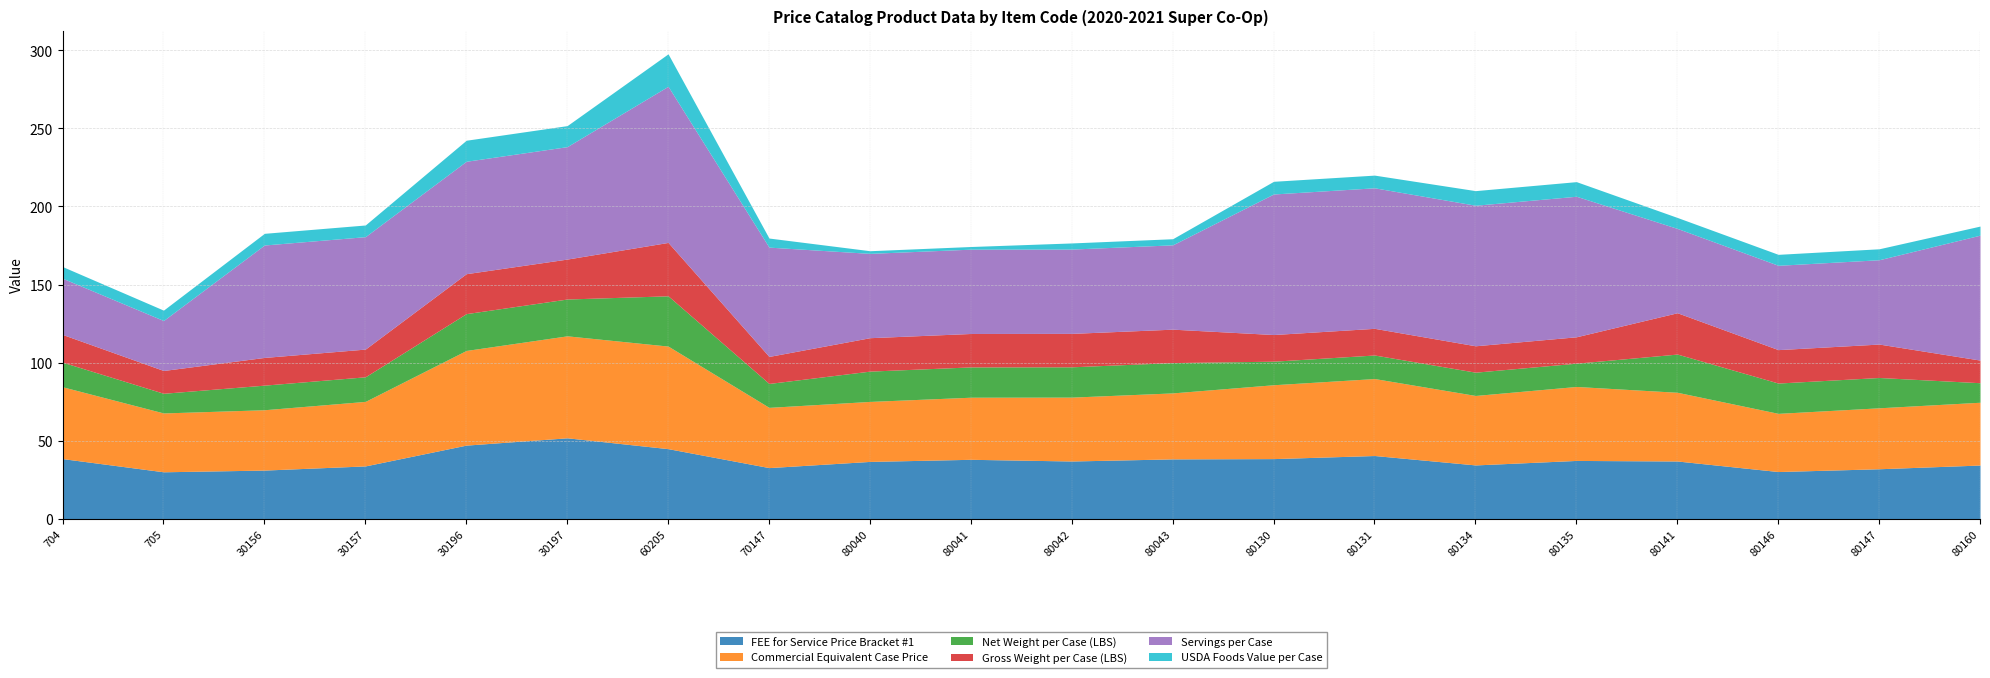

What is the sum of all Servings per Case values?

1344.0